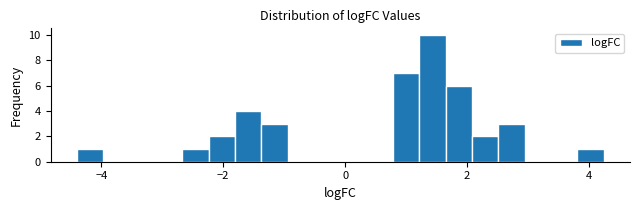

Read against the x-axis, roughly where is the centre of the tallest bar?

1.4